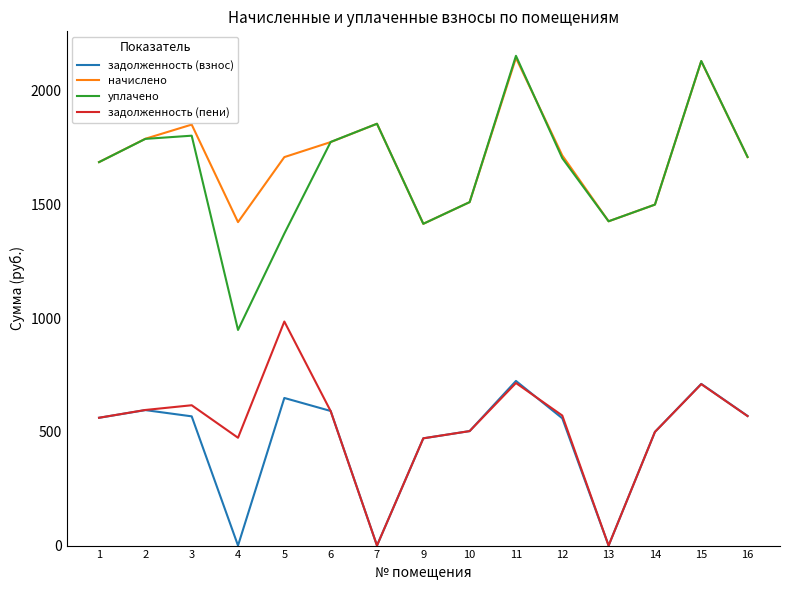

Is this an area chart (filled region under the line)?

No